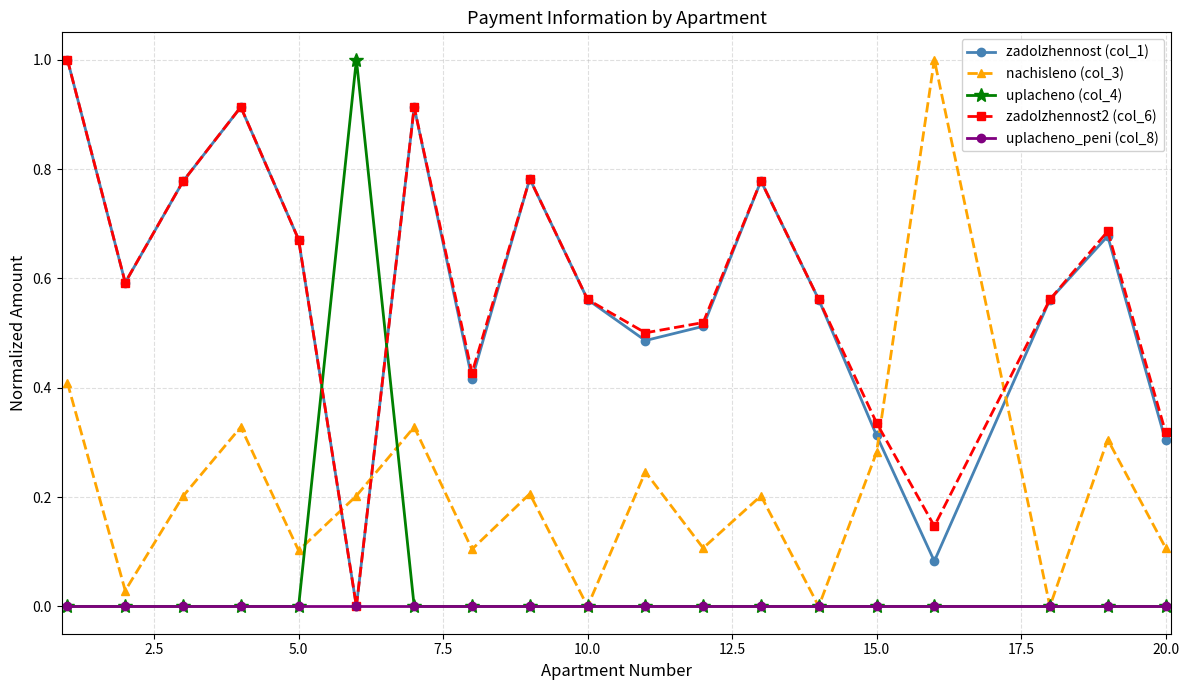

Which series ends up on top after the final intersection of nachisleno (col_3) and zadolzhennost (col_1)?

zadolzhennost (col_1)